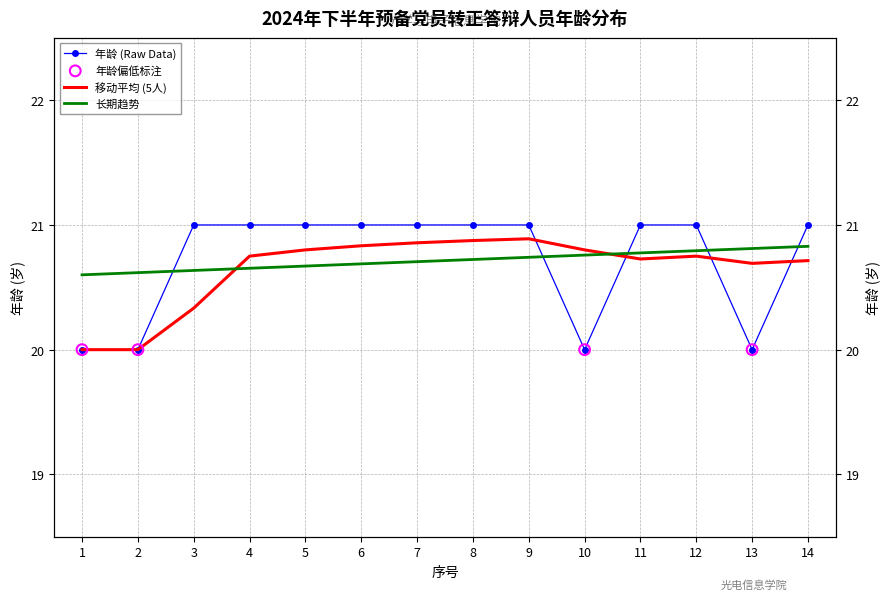

At how many categories does at least one series exceed 20?

12